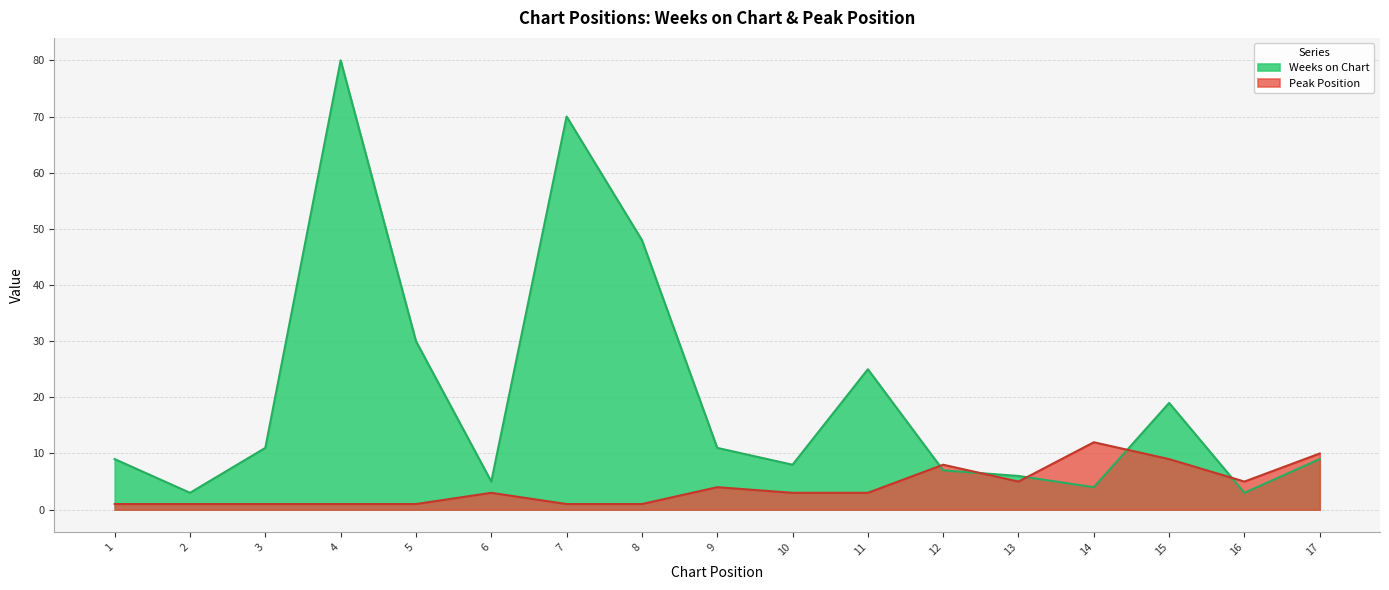

Where is Peak Position nearest to the value 6?

13